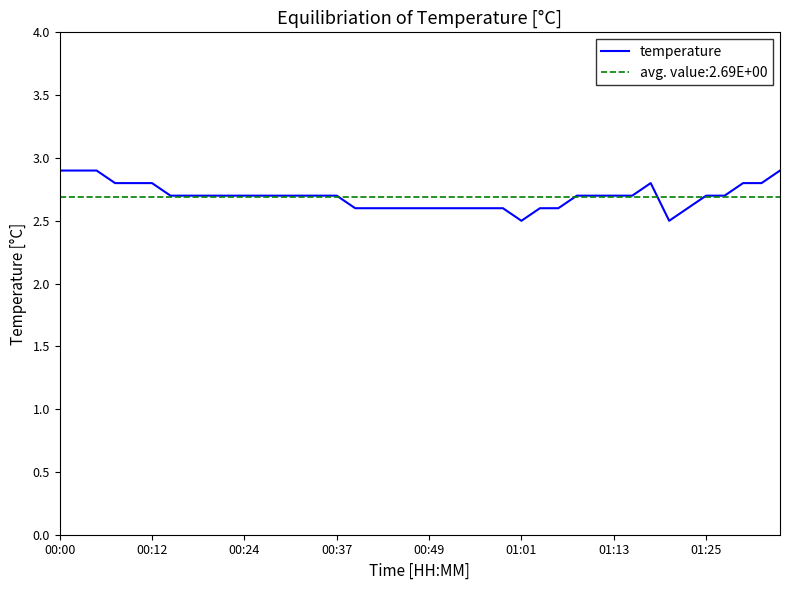

What position from the right is 18?

22